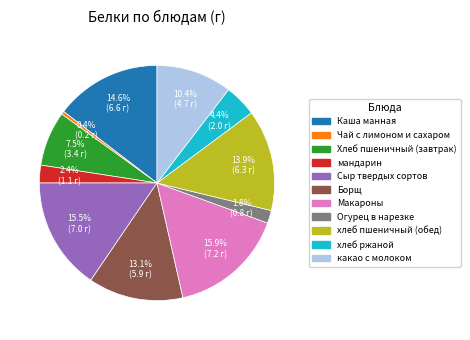

The Каша манная slice represents 9% of the pie. True or false?

False